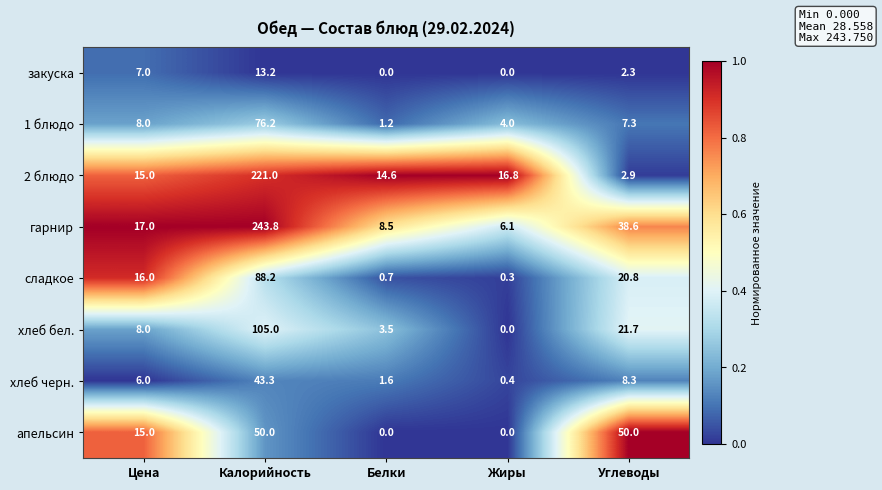

Which series has the widest spread of values?

гарнир